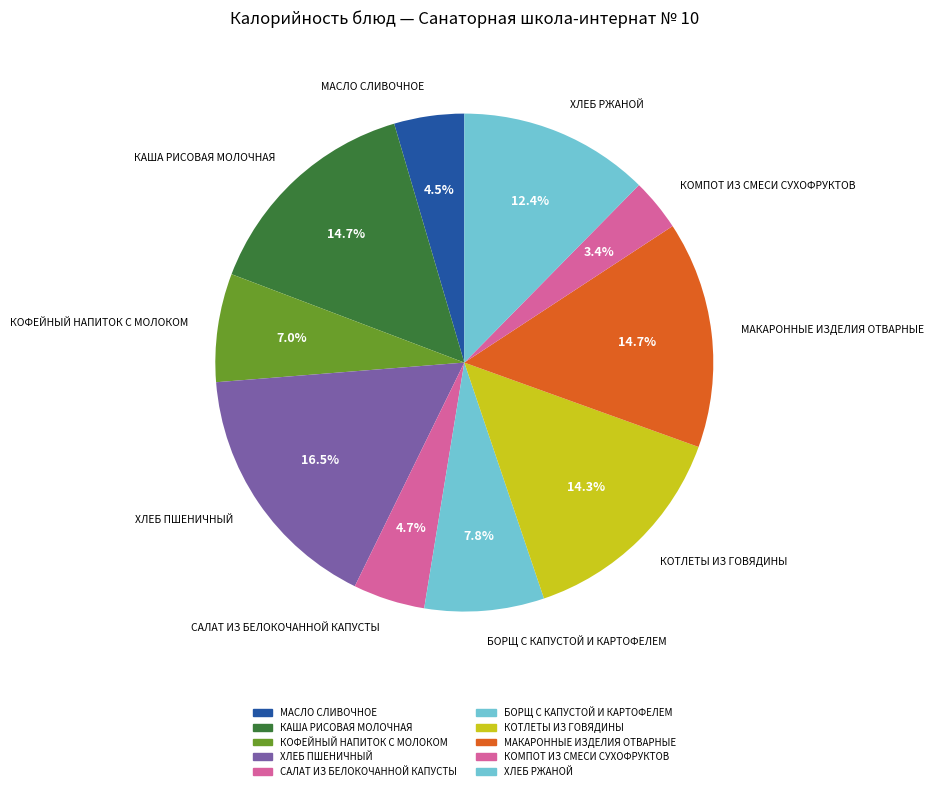

Which has a higher value, КОФЕЙНЫЙ НАПИТОК С МОЛОКОМ or САЛАТ ИЗ БЕЛОКОЧАННОЙ КАПУСТЫ?

КОФЕЙНЫЙ НАПИТОК С МОЛОКОМ